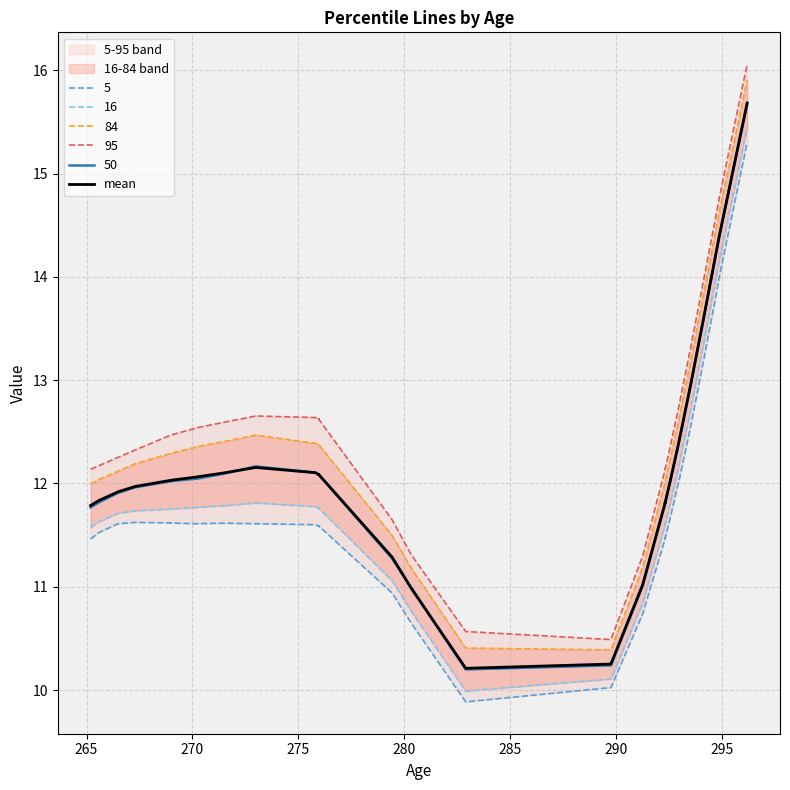

What is the difference between the second highest and minimum values?

4.2